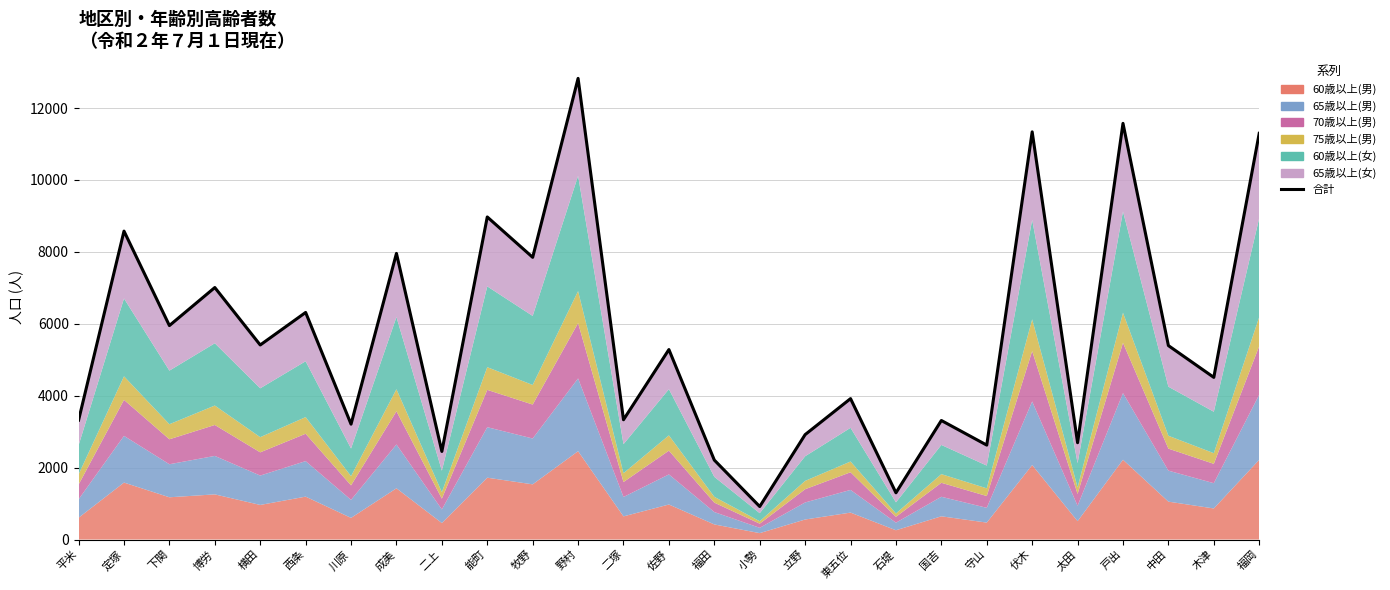

What is the maximum value shown in the chart?

12826